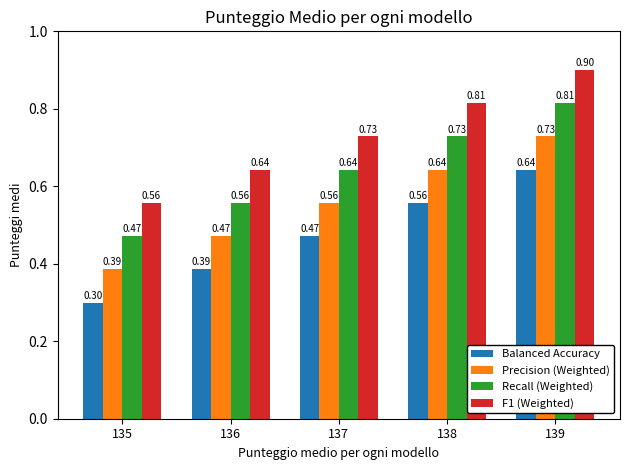

What are all the series names shown in the legend?

Balanced Accuracy, Precision (Weighted), Recall (Weighted), F1 (Weighted)